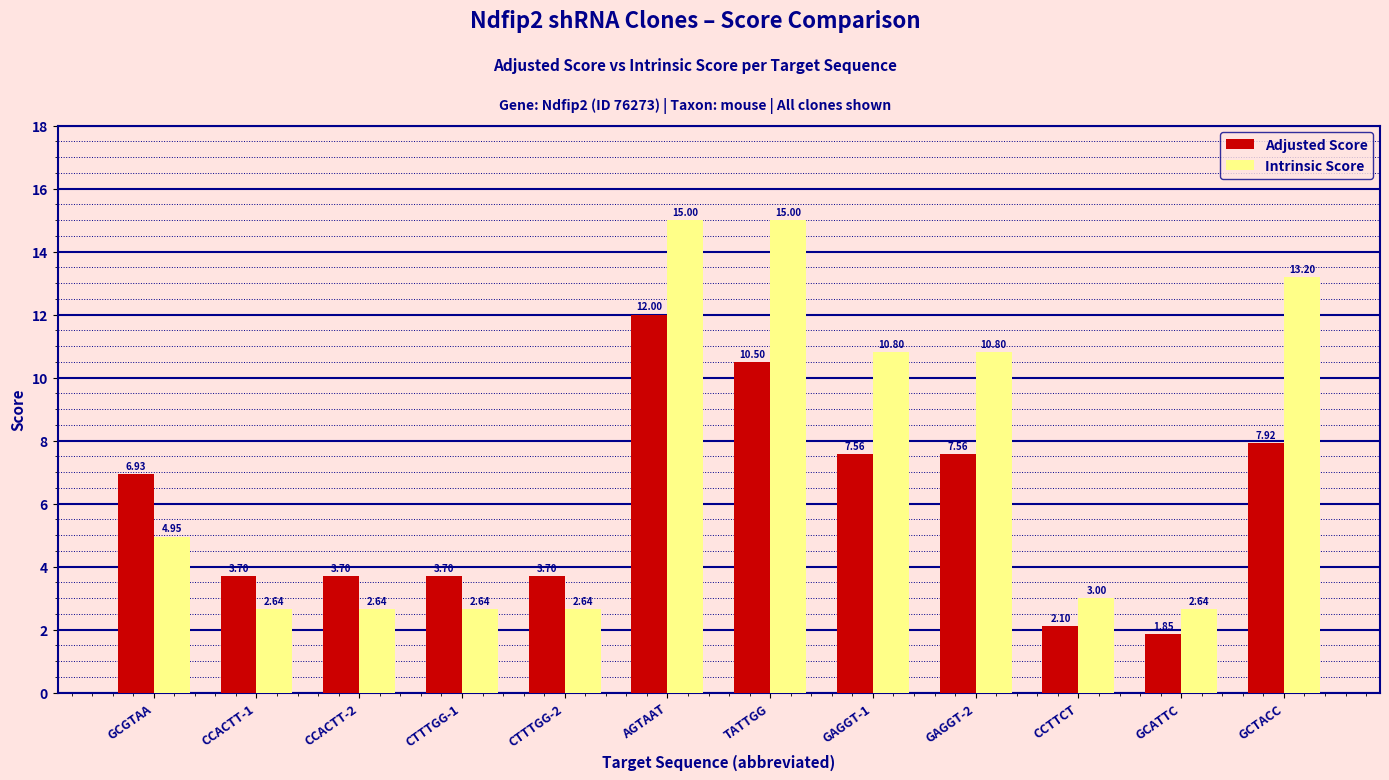

How many bars are there in each group?

2